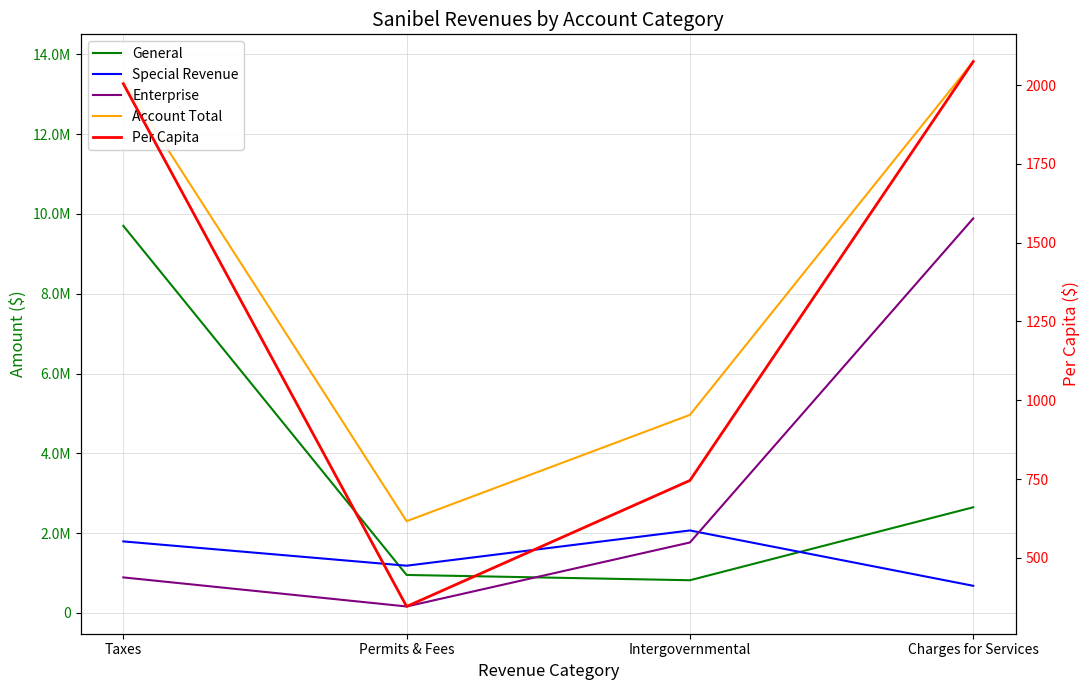

Which series has the largest range (max minus min)?

Account Total